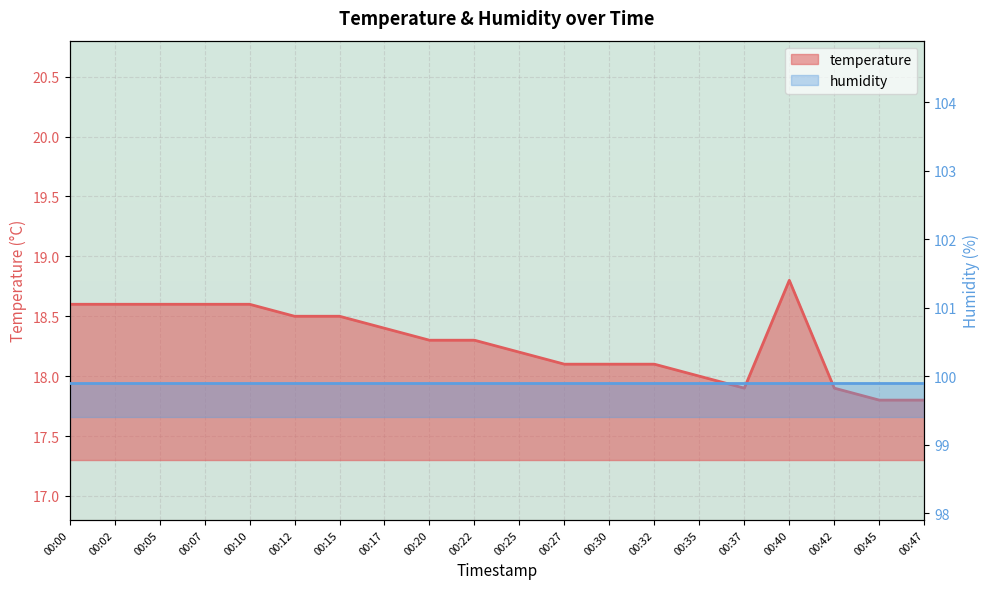

Between 00:12 and 00:15, which is larger?

00:12